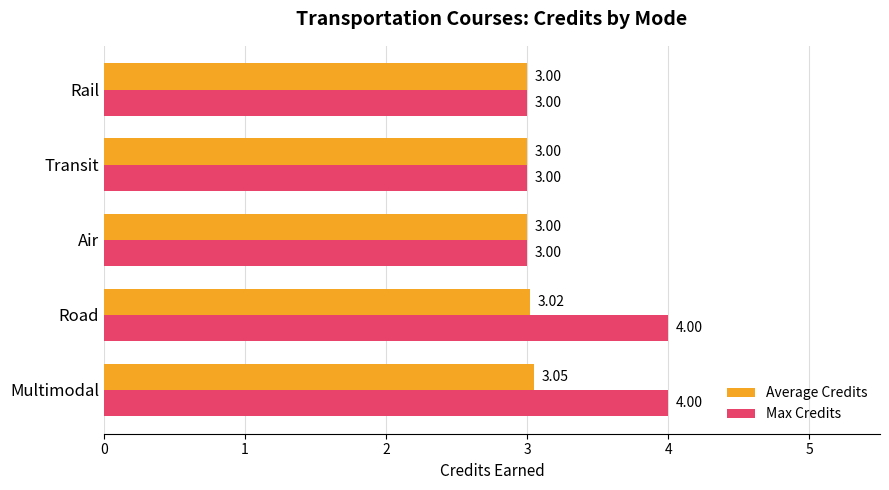

Between Multimodal and Road, which series saw the biggest shift?

Average Credits